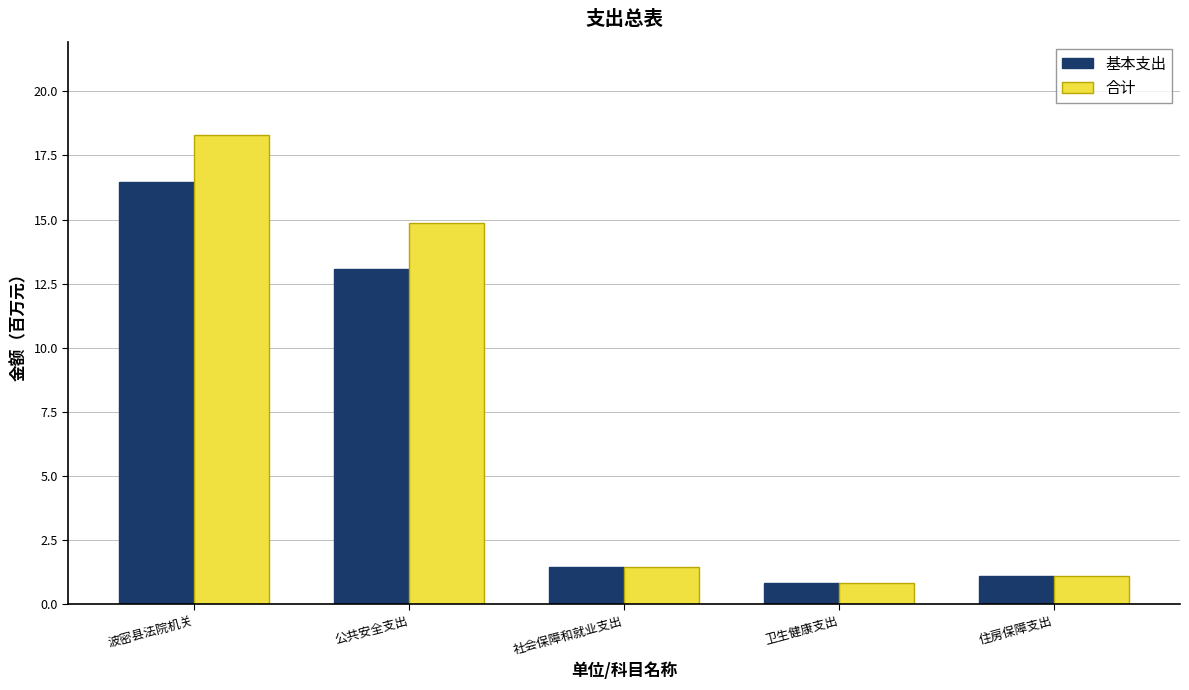

What is the difference between the 基本支出 values at 公共安全支出 and 住房保障支出?

12.0